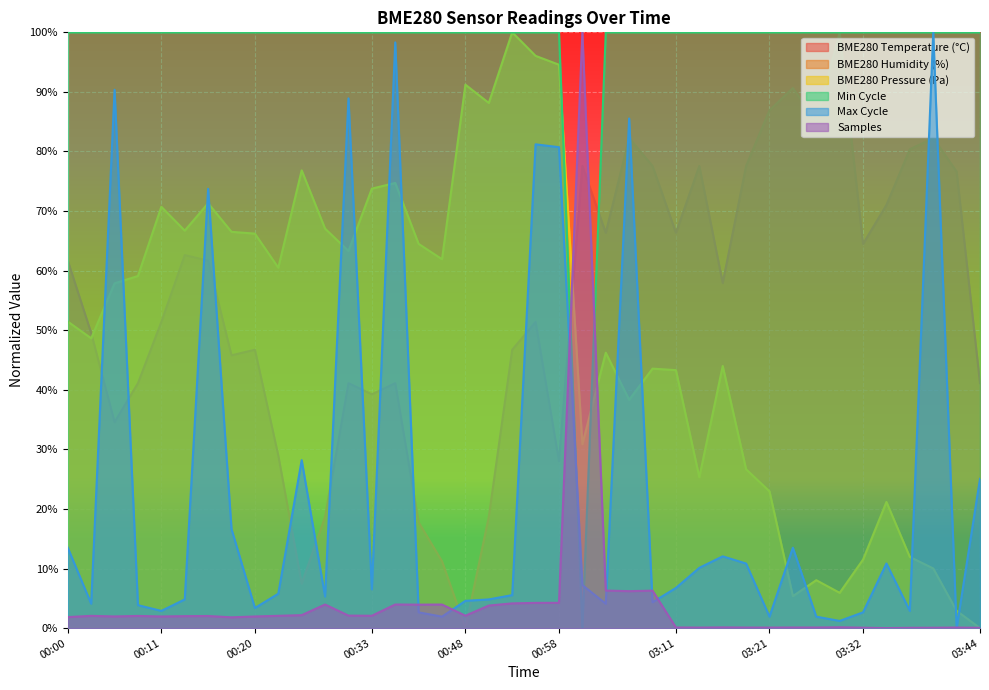

What is the difference between the second highest and second lowest values in the BME280_temperature series?

0.8